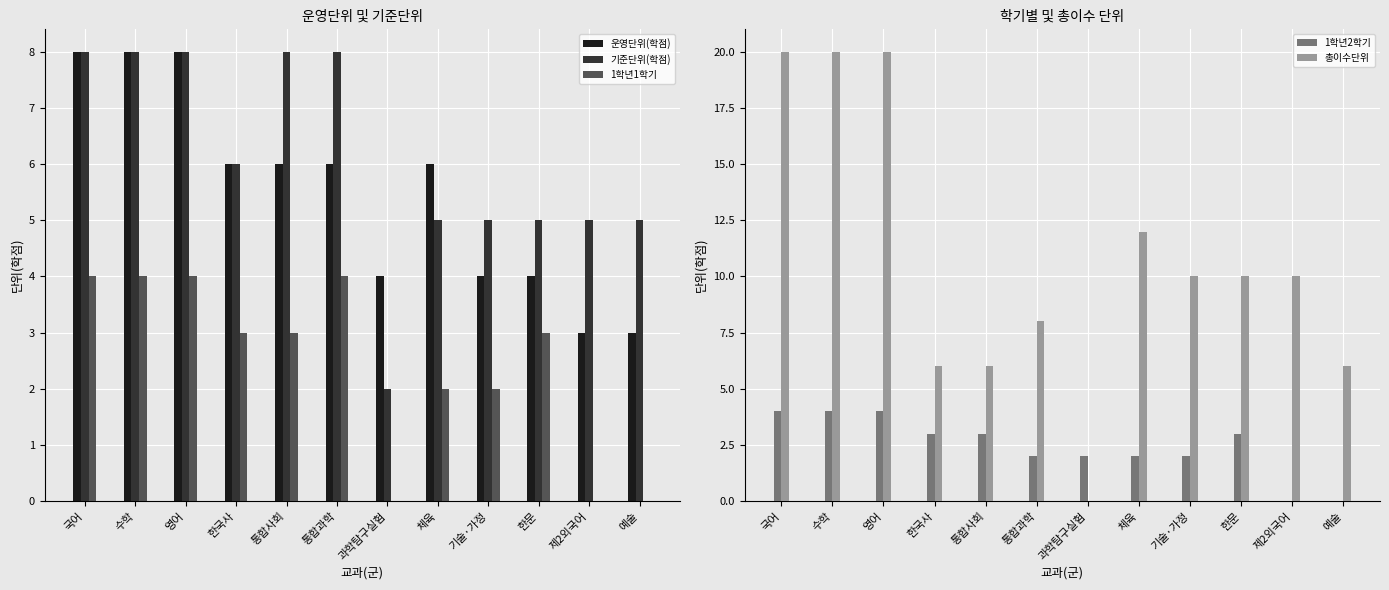

What is the sum of all 운영단위(학점) values?

66